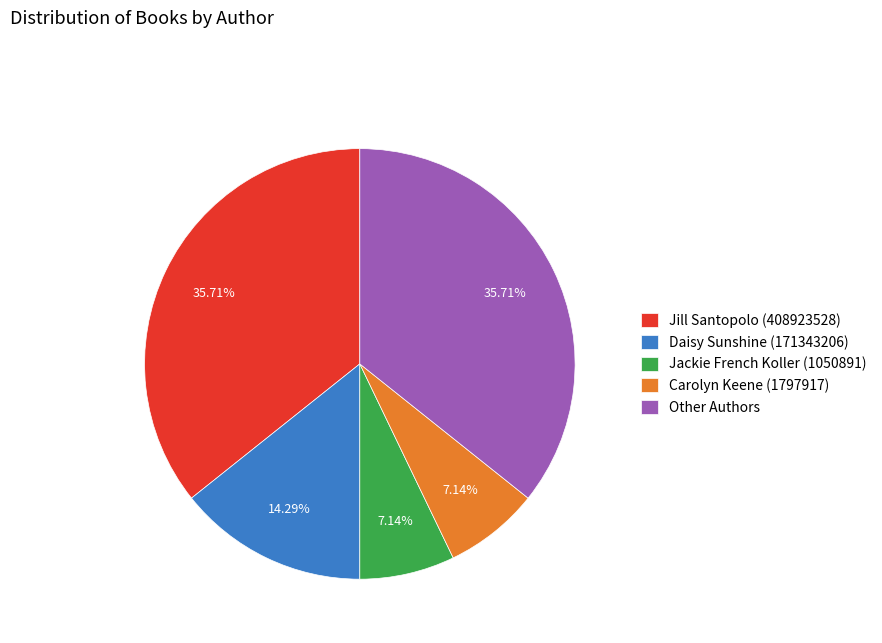

Does Jill Santopolo (408923528) account for over 50% of the chart?

No